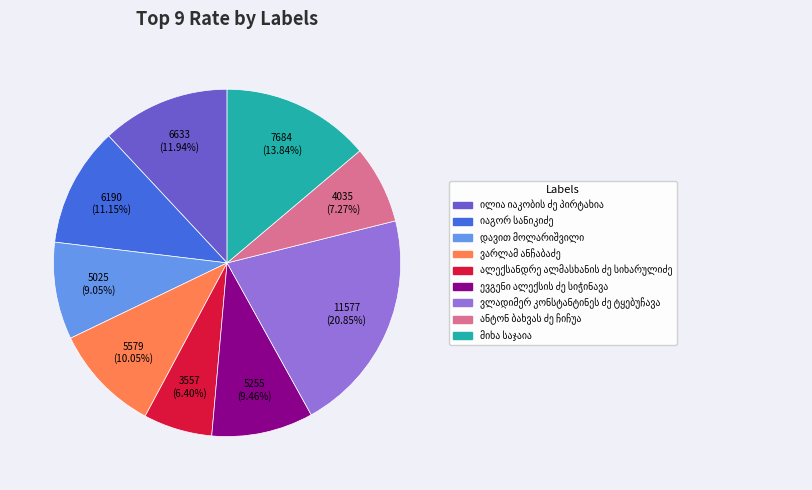

Is there any slice that represents more than half of the pie?

No